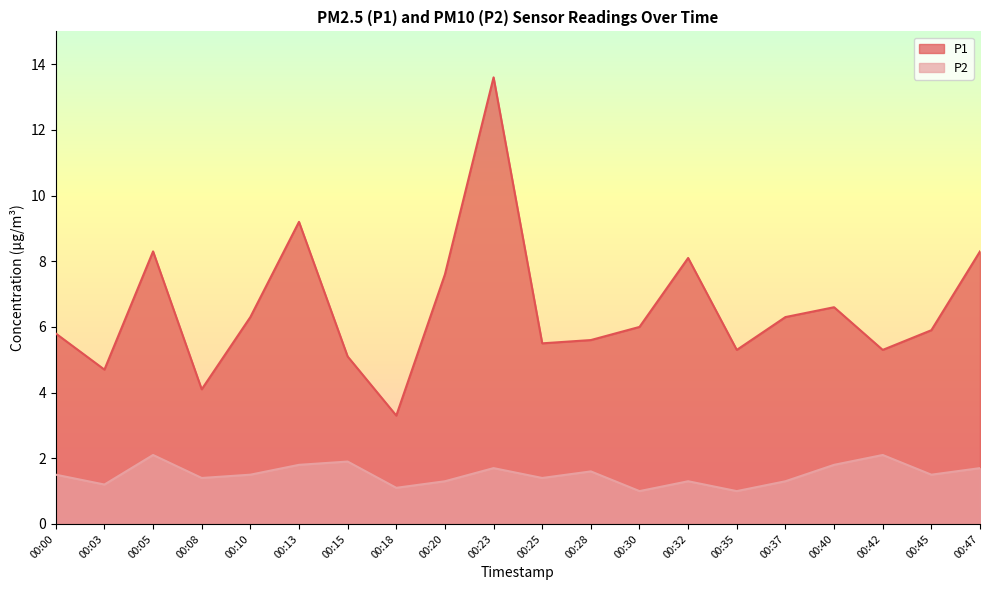

What is the average value of the P2 series?

1.5